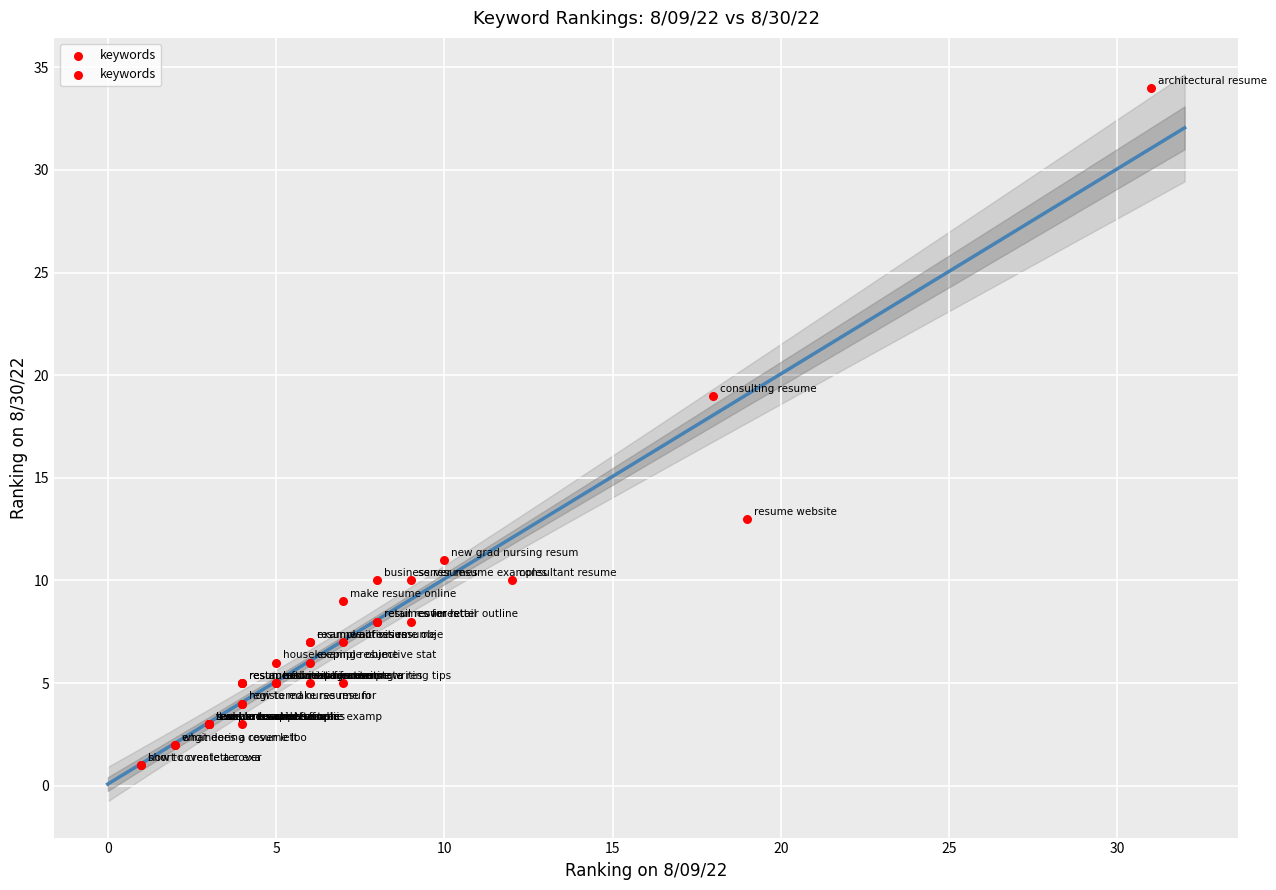

What Y value in the scatter plot is closest to 17?

19